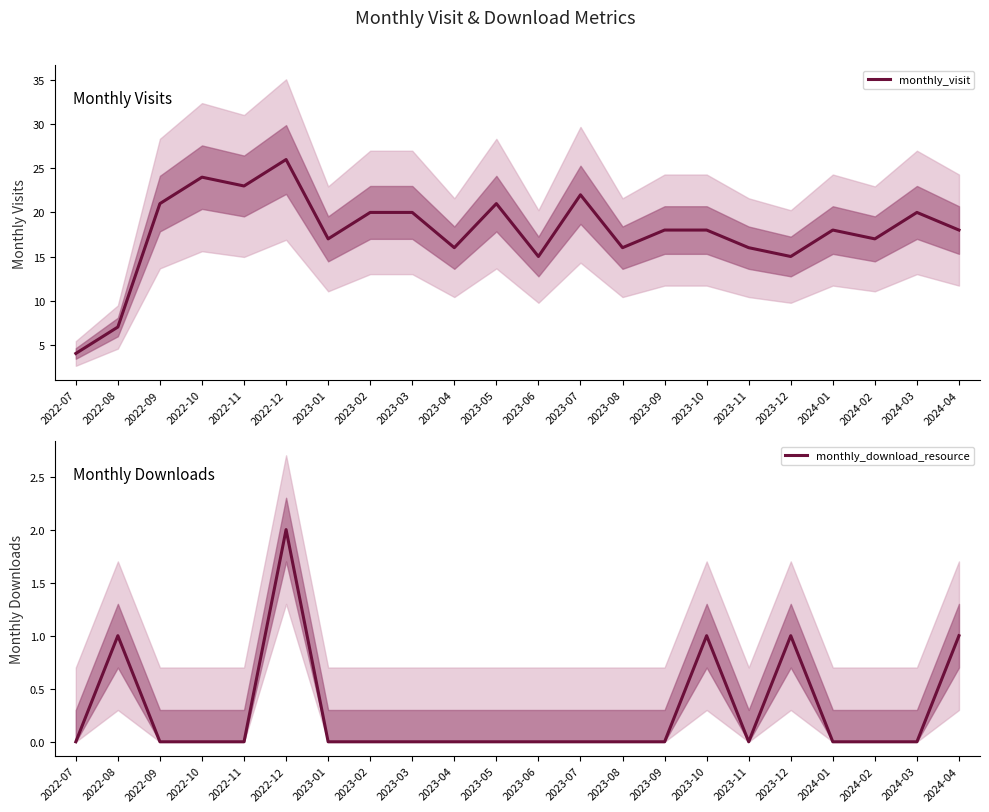

Rank the series by their average value, from highest to lowest.

monthly_visit, monthly_download_resource